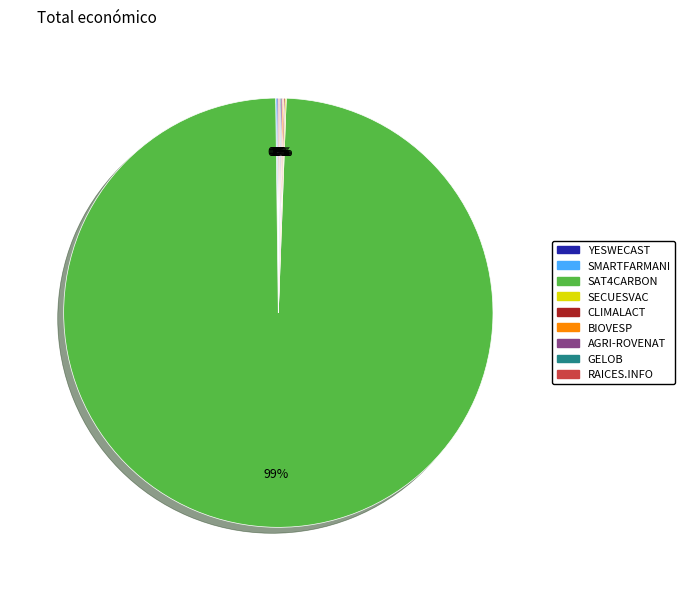

Which slice is the largest?

SAT4CARBON